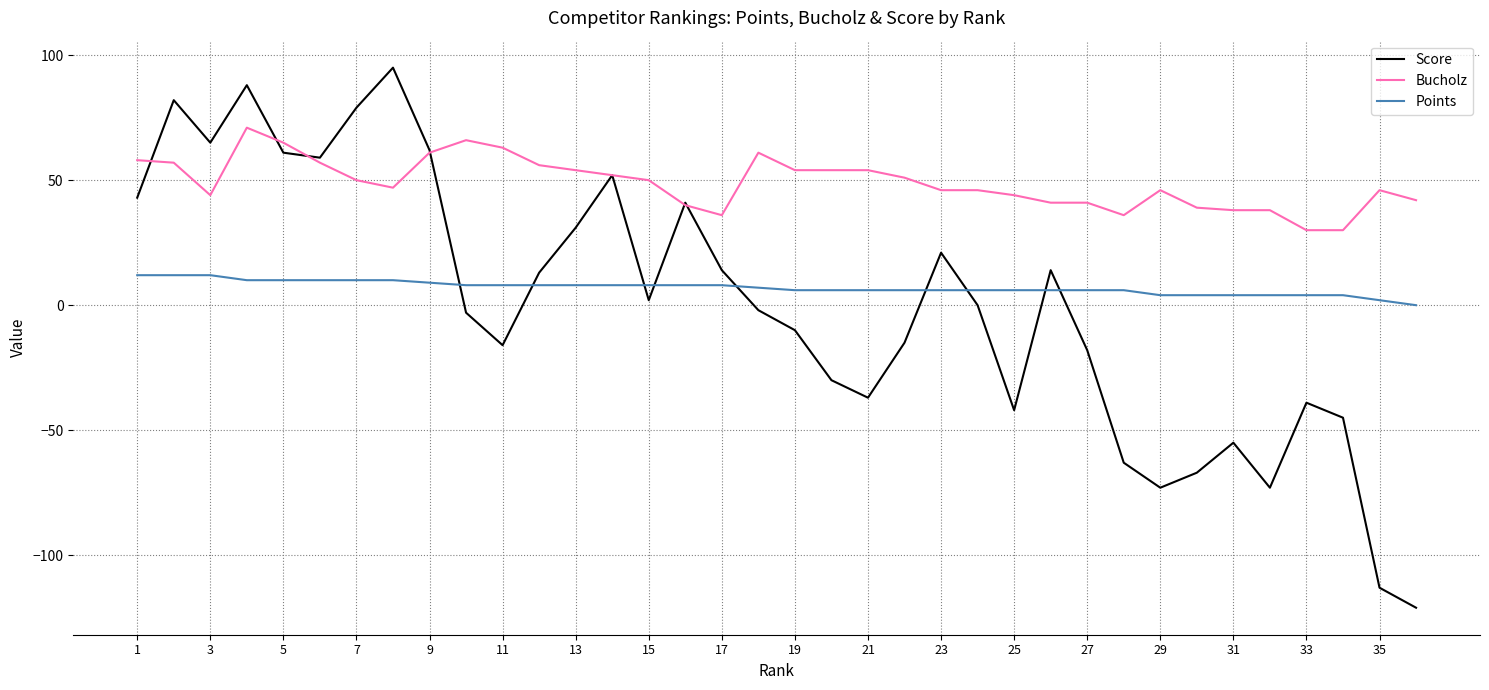

Reading left to right, what are all the values shown in this chart?

Score: 43	82	65	88	61	59	79	95	62	-3	-16	13	31	52	2	41	14	-2	-10	-30	-37	-15	21	0	-42	14	-18	-63	-73	-67	-55	-73	-39	-45	-113	-121
Bucholz: 58	57	44	71	65	57	50	47	61	66	63	56	54	52	50	40	36	61	54	54	54	51	46	46	44	41	41	36	46	39	38	38	30	30	46	42
Points: 12	12	12	10	10	10	10	10	9	8	8	8	8	8	8	8	8	7	6	6	6	6	6	6	6	6	6	6	4	4	4	4	4	4	2	0